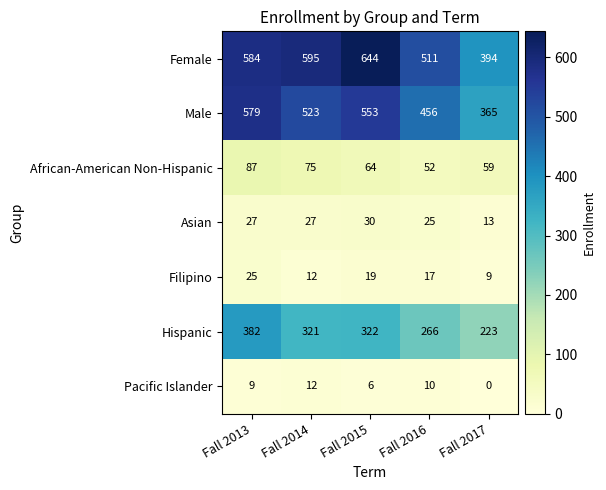

At which label is Male closest to 472?

Fall 2016